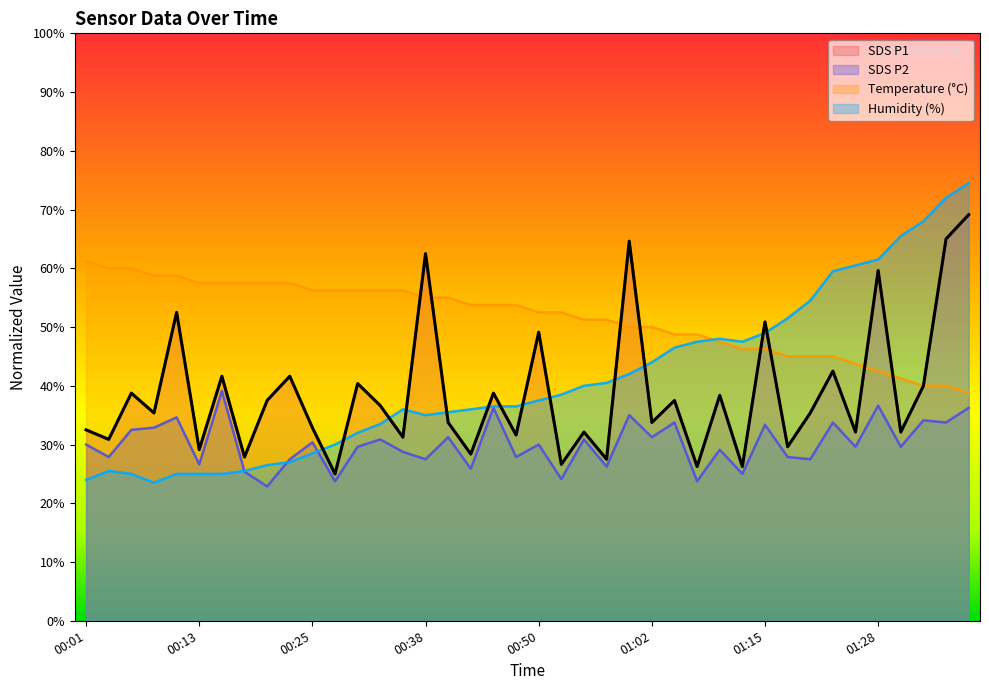

Count the number of data series in this chart.

4